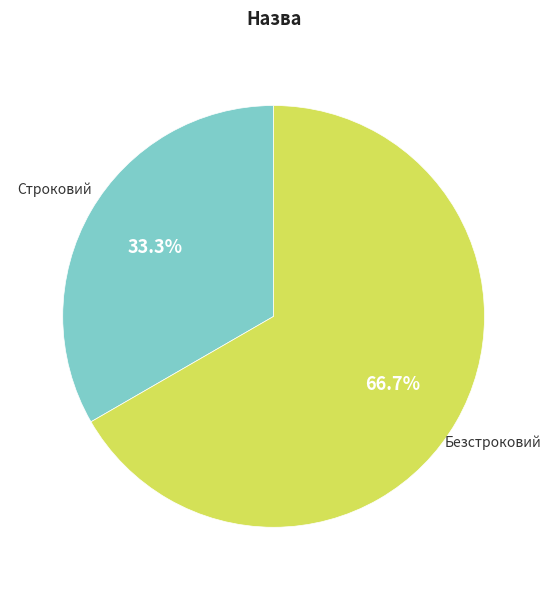

Is there a majority slice in this chart?

Yes